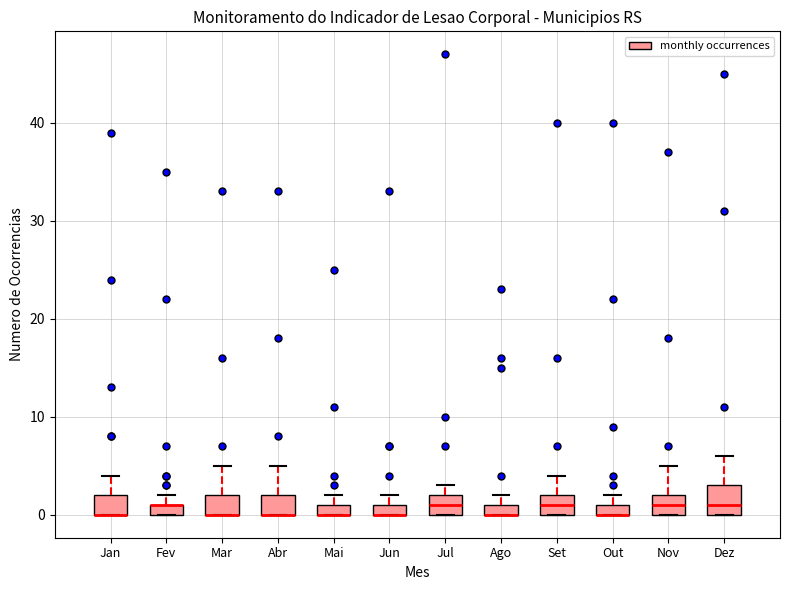

Where is the lower edge of the box for Fev on the y-axis? The values are not printed on the chart, so give them approximately, as read against the axis.

0